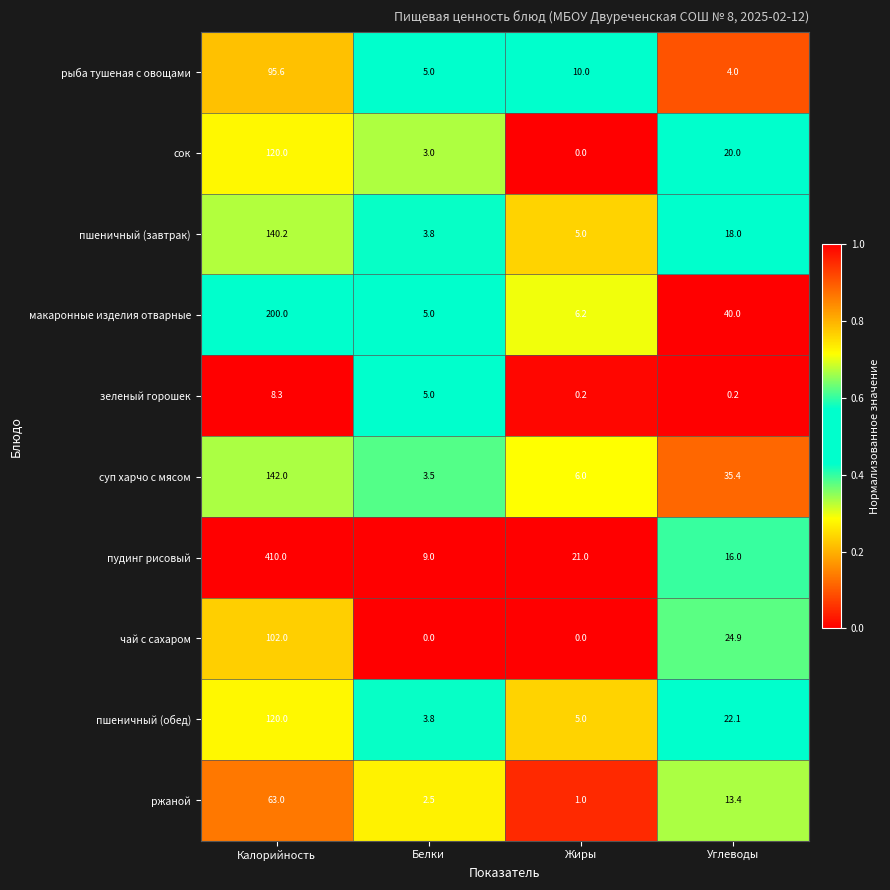

Which series has the largest range (max minus min)?

пудинг рисовый